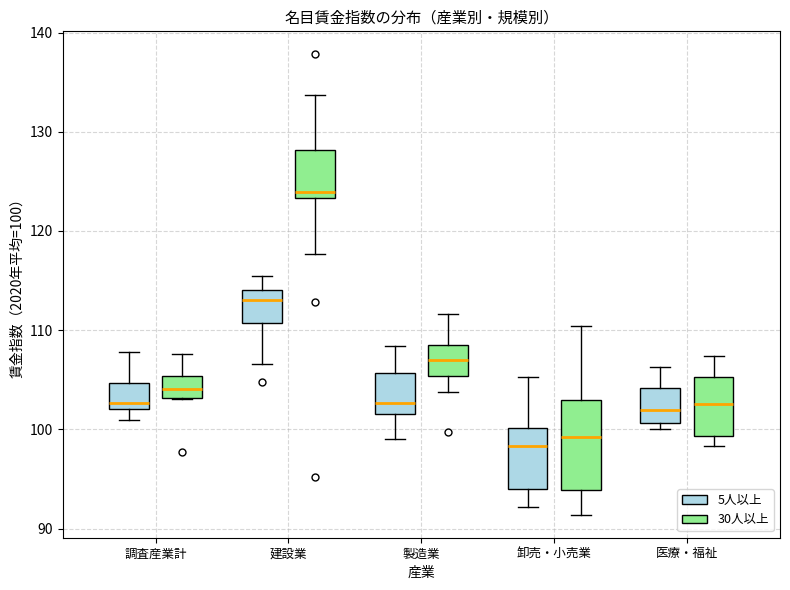

Reading left to right, transcribe this box plot: for each box, give where its median line is, the range the box spans, and where its two whiskers end, as read against the y-axis. The values are not printed on the chart, so give them approximately, as read against the axis.

調査産業計 (5人以上): median 103, box 102 to 105, whiskers 101 to 108
調査産業計 (30人以上): median 104, box 103 to 105, whiskers 103 to 108
建設業 (5人以上): median 113, box 111 to 114, whiskers 107 to 116
建設業 (30人以上): median 124, box 123 to 128, whiskers 118 to 134
製造業 (5人以上): median 103, box 102 to 106, whiskers 99 to 108
製造業 (30人以上): median 107, box 105 to 109, whiskers 104 to 112
卸売・小売業 (5人以上): median 98, box 94 to 100, whiskers 92 to 105
卸売・小売業 (30人以上): median 99, box 94 to 103, whiskers 91 to 110
医療・福祉 (5人以上): median 102, box 101 to 104, whiskers 100 to 106
医療・福祉 (30人以上): median 103, box 99 to 105, whiskers 98 to 107